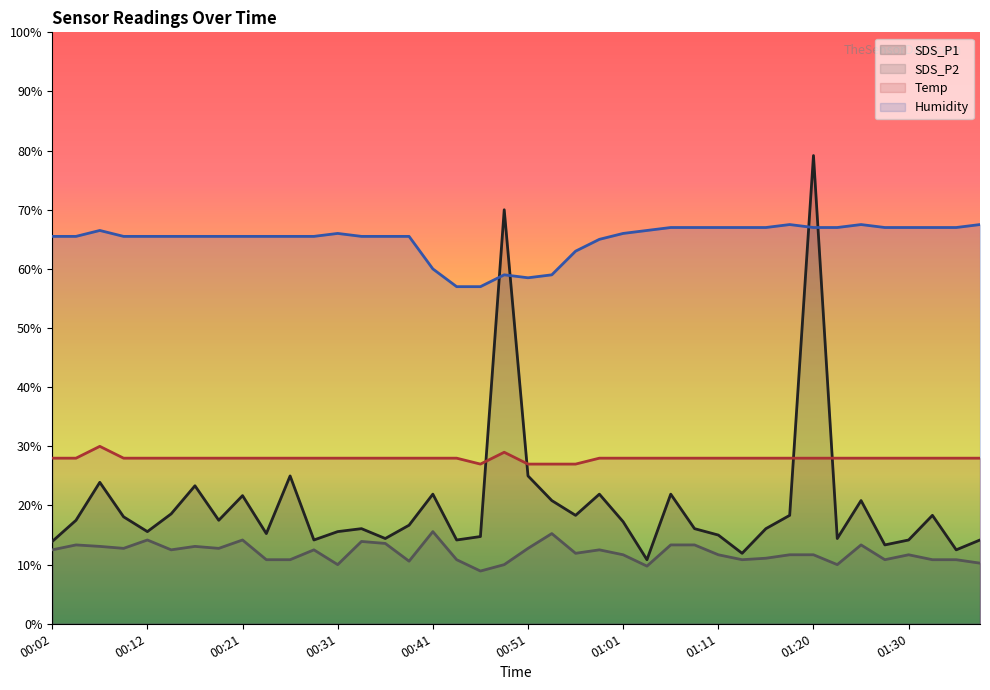

How many values in the Humidity series are below 65?

8